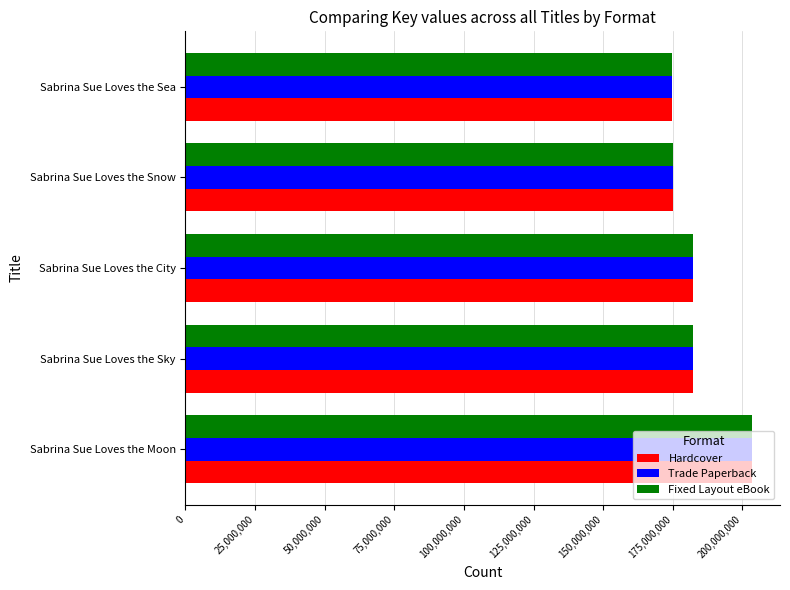

At which label is Trade Paperback closest to 189075398?

Sabrina Sue Loves the Sky